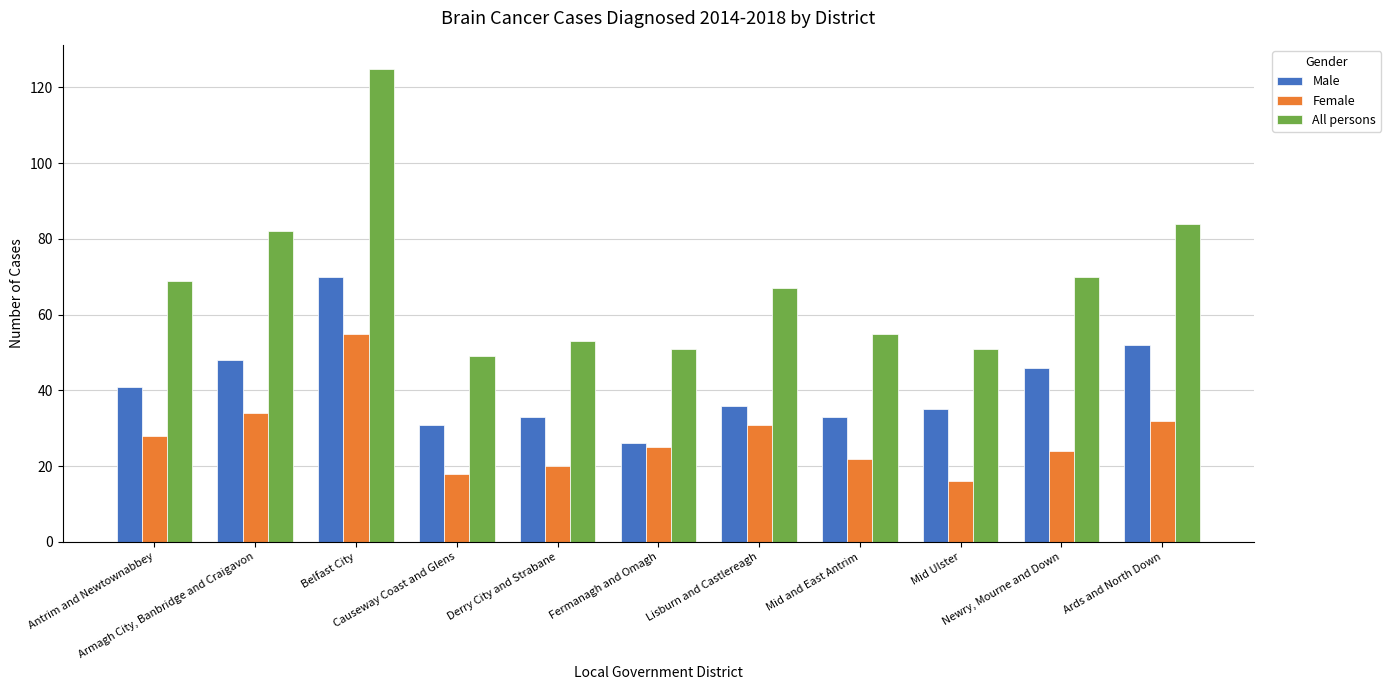

What is the value of the Male bar at the 7th from the left?

36